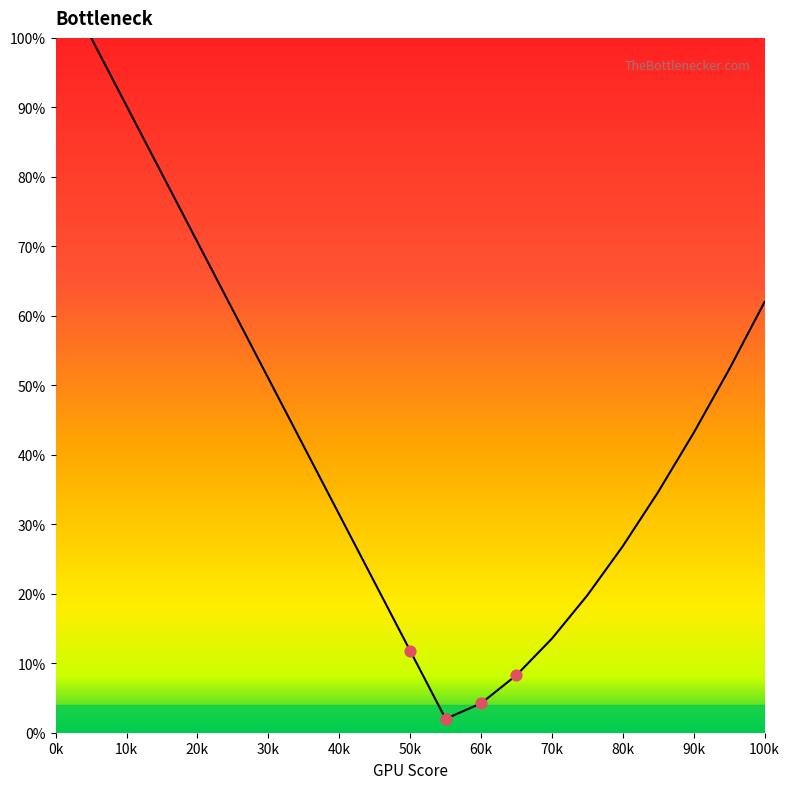

What is the difference between the maximum and minimum values?

98.0